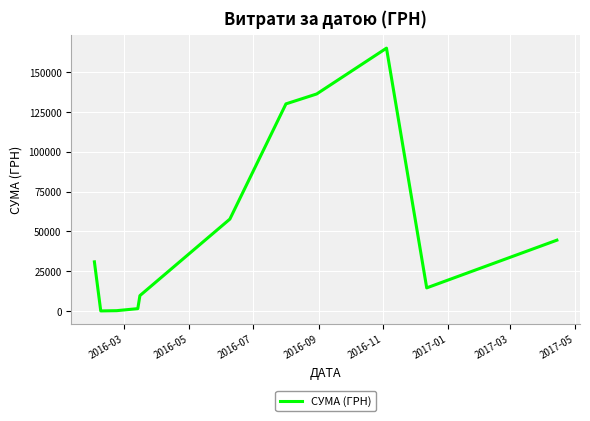

True or false: the data has more than 0 interior local peaks.

True